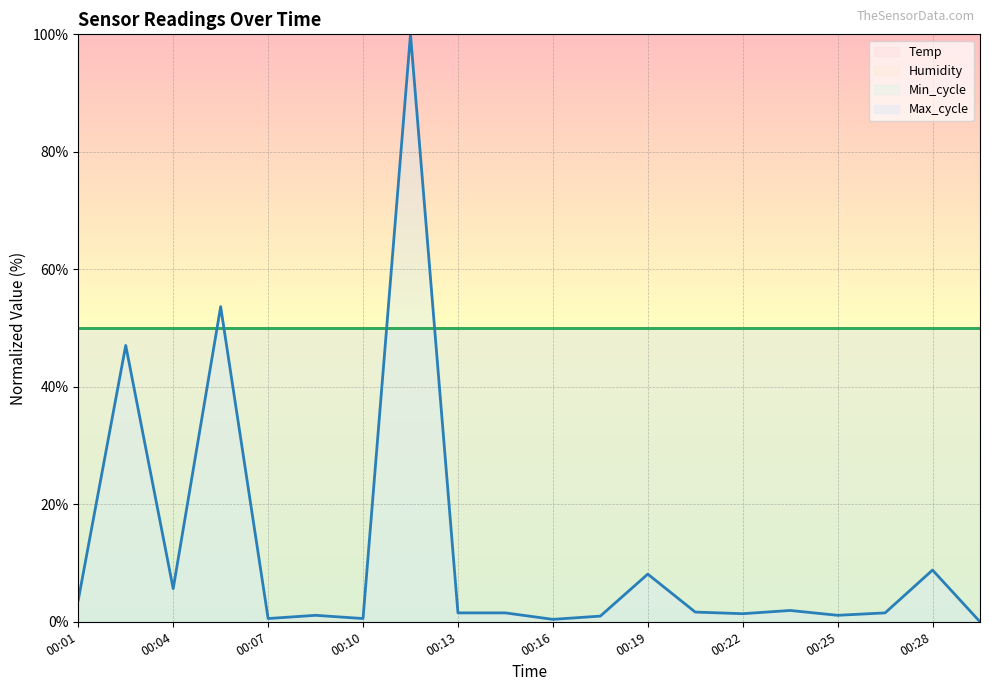

True or false: Humidity (line) has more than 0 interior local peaks.

False